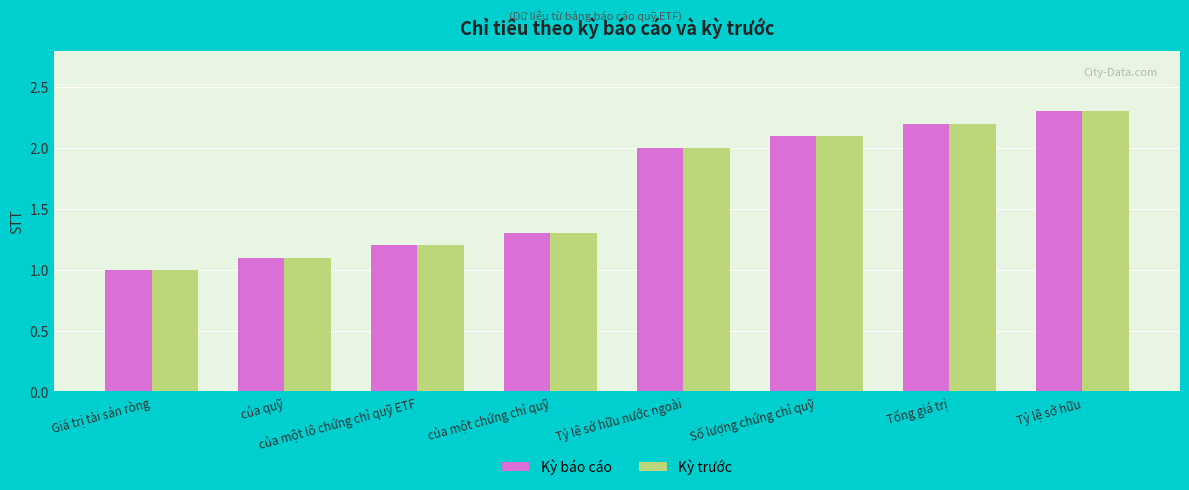

The Kỳ báo cáo series shows 2.1 at của một lô chứng chỉ quỹ ETF. True or false?

False